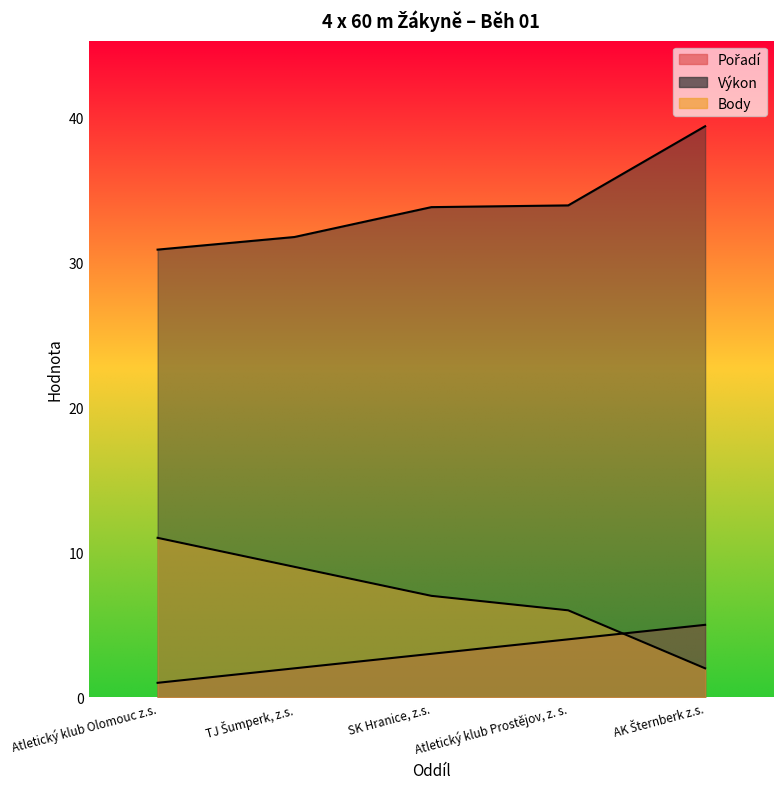

True or false: Pořadí has more than 0 points higher than both neighbors.

False